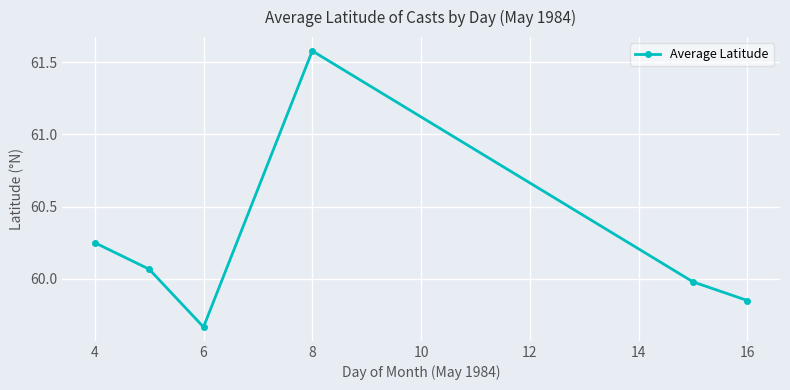

How many data points are less than 60?

3